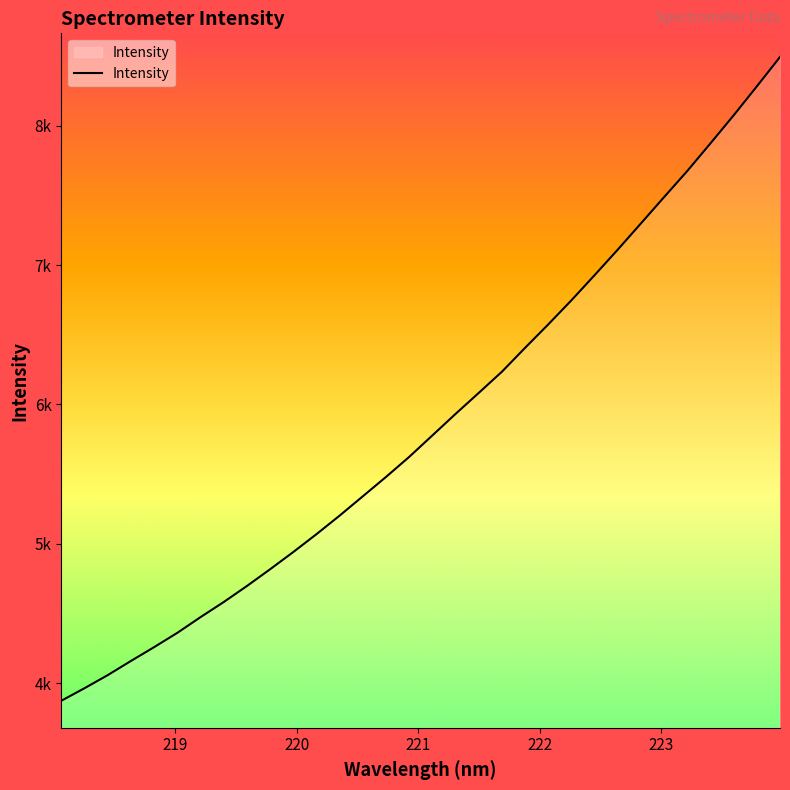

Does the chart display data point markers on the line(s)?

No